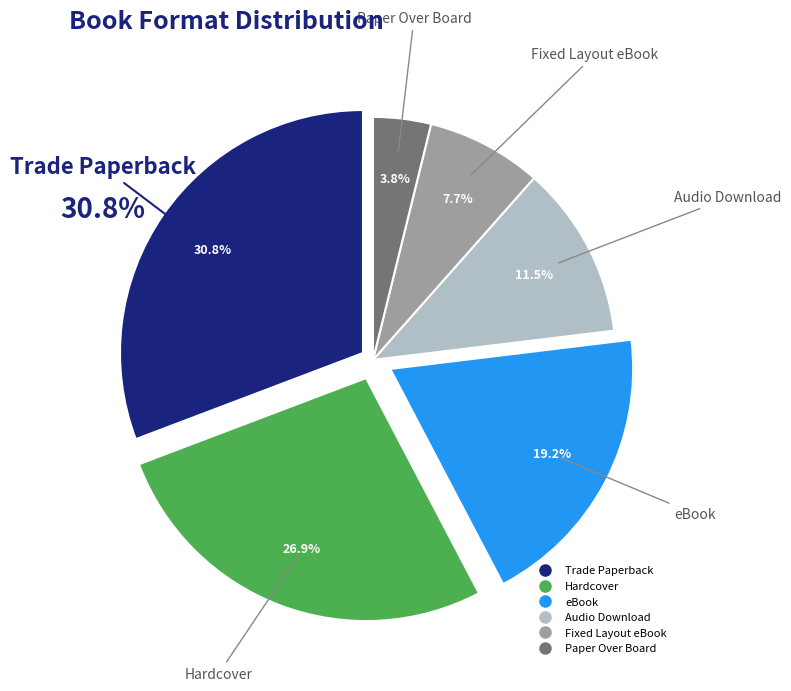

How many slices are in this pie chart?

6